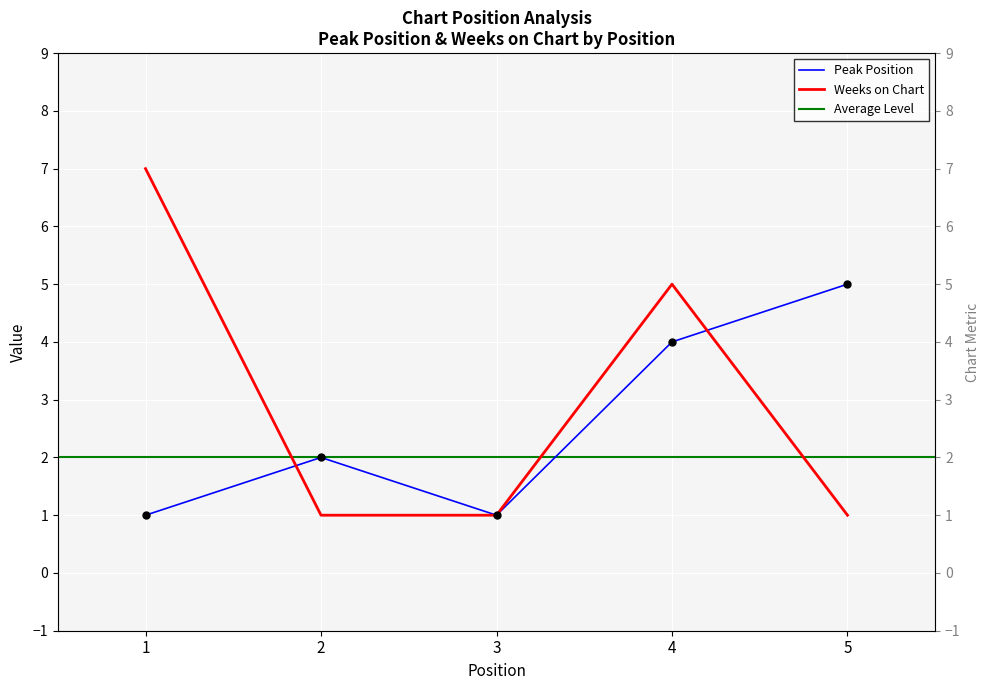

True or false: Peak Position has more than 2 points higher than both neighbors.

False